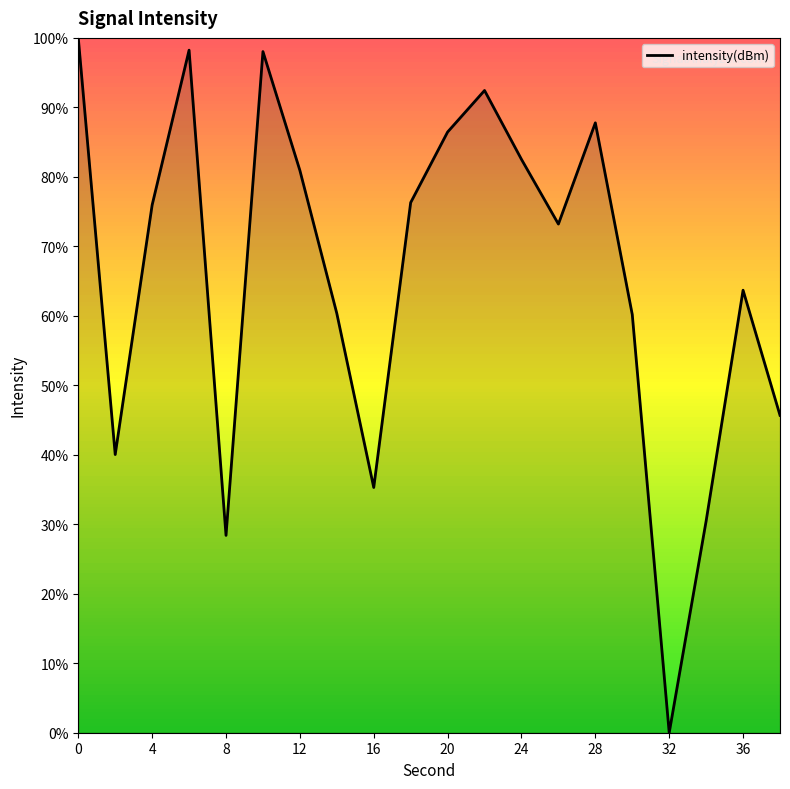

What is the difference between the maximum and minimum values?

100.0